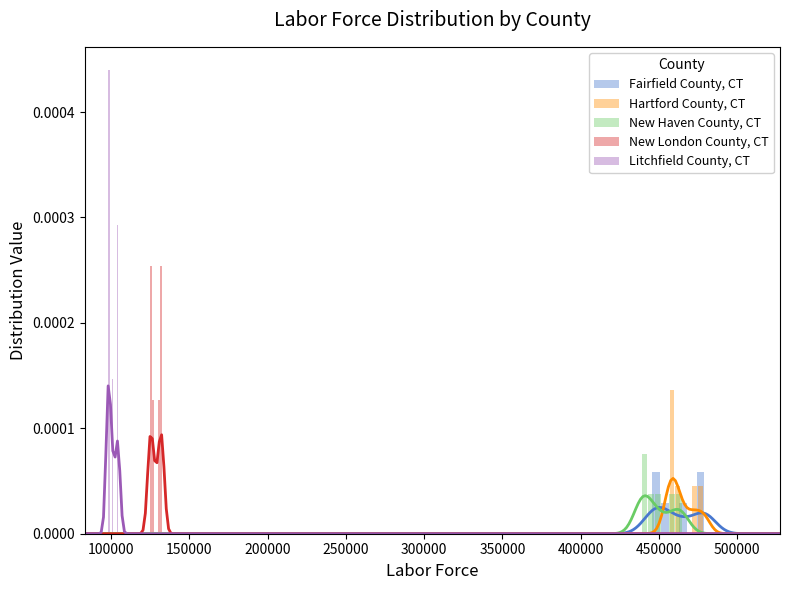

The New London County, CT series shows 0.0 at 250000. True or false?

True